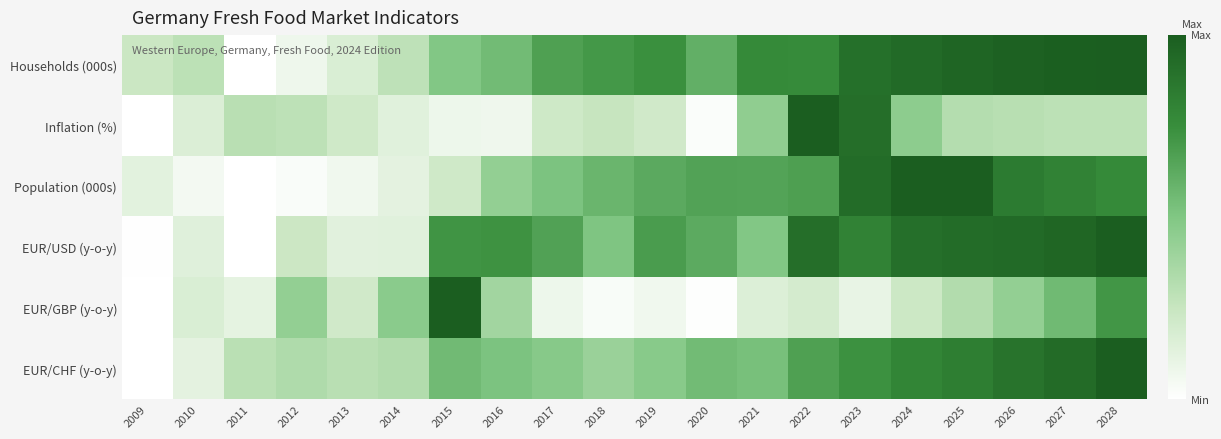

Reading left to right, what are all the values shown in this chart?

Households (000s): 2009=0.2	2010=0.3	2011=0.0	2012=0.1	2013=0.2	2014=0.3	2015=0.5	2016=0.5	2017=0.7	2018=0.7	2019=0.7	2020=0.6	2021=0.8	2022=0.8	2023=0.9	2024=0.9	2025=1.0	2026=1.0	2027=1.0	2028=1.0
Inflation (%): 2009=0.0	2010=0.2	2011=0.3	2012=0.3	2013=0.2	2014=0.1	2015=0.1	2016=0.1	2017=0.2	2018=0.3	2019=0.2	2020=0.0	2021=0.4	2022=1.0	2023=0.9	2024=0.5	2025=0.3	2026=0.3	2027=0.3	2028=0.3
Population (000s): 2009=0.1	2010=0.1	2011=0.0	2012=0.0	2013=0.1	2014=0.1	2015=0.2	2016=0.4	2017=0.5	2018=0.6	2019=0.6	2020=0.7	2021=0.7	2022=0.7	2023=0.9	2024=1.0	2025=1.0	2026=0.8	2027=0.8	2028=0.8
EUR/USD (y-o-y): 2009=0.0	2010=0.1	2011=0.0	2012=0.2	2013=0.1	2014=0.1	2015=0.7	2016=0.7	2017=0.7	2018=0.5	2019=0.7	2020=0.6	2021=0.5	2022=0.9	2023=0.8	2024=0.9	2025=0.9	2026=0.9	2027=1.0	2028=1.0
EUR/GBP (y-o-y): 2009=0.0	2010=0.2	2011=0.1	2012=0.4	2013=0.2	2014=0.5	2015=1.0	2016=0.4	2017=0.1	2018=0.0	2019=0.1	2020=0.0	2021=0.2	2022=0.2	2023=0.1	2024=0.2	2025=0.3	2026=0.4	2027=0.6	2028=0.7
EUR/CHF (y-o-y): 2009=0.0	2010=0.1	2011=0.3	2012=0.3	2013=0.3	2014=0.3	2015=0.6	2016=0.5	2017=0.5	2018=0.4	2019=0.5	2020=0.5	2021=0.5	2022=0.7	2023=0.7	2024=0.8	2025=0.8	2026=0.9	2027=0.9	2028=1.0